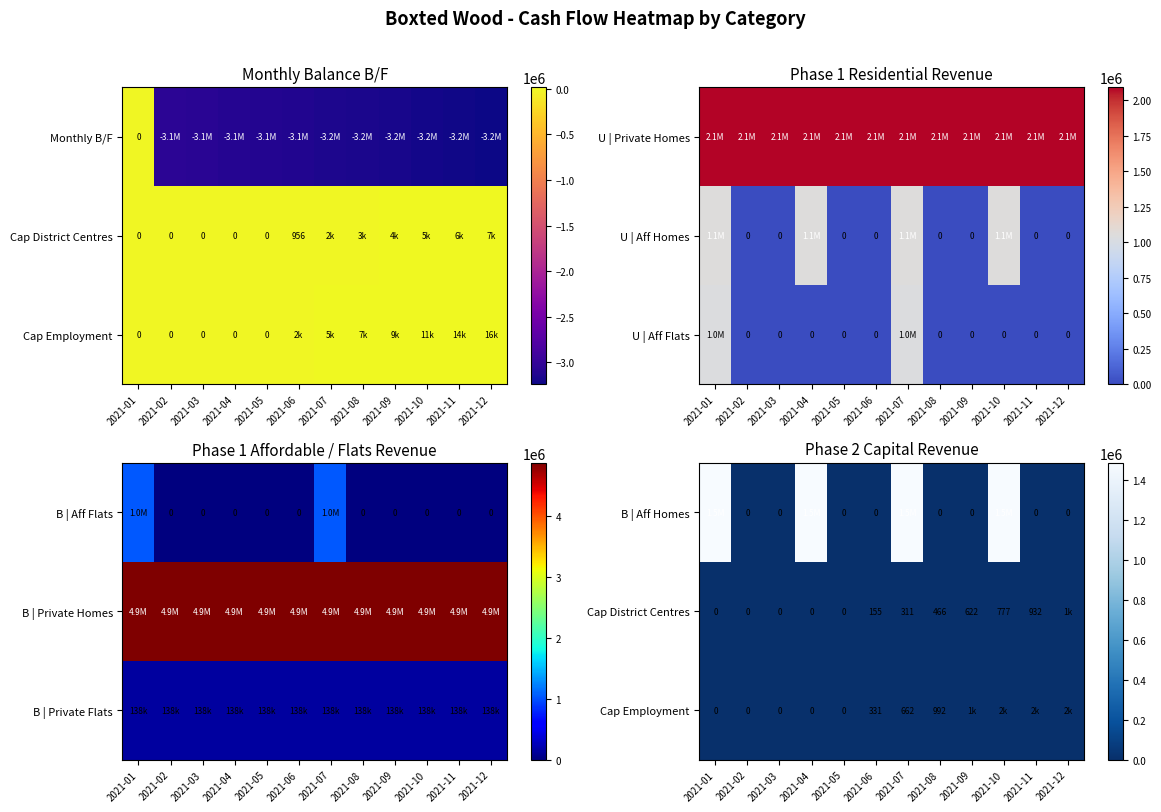

What is the difference between the second highest and second lowest values in the Cap Employment series?

1984.9